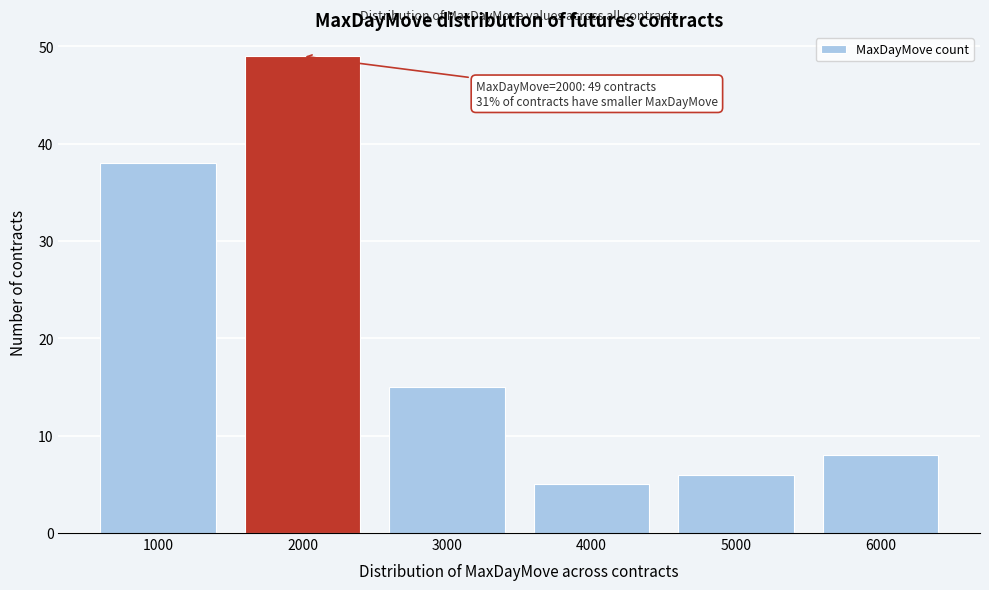

Over which range of the x-axis is the bar tallest?

1500 to 2500